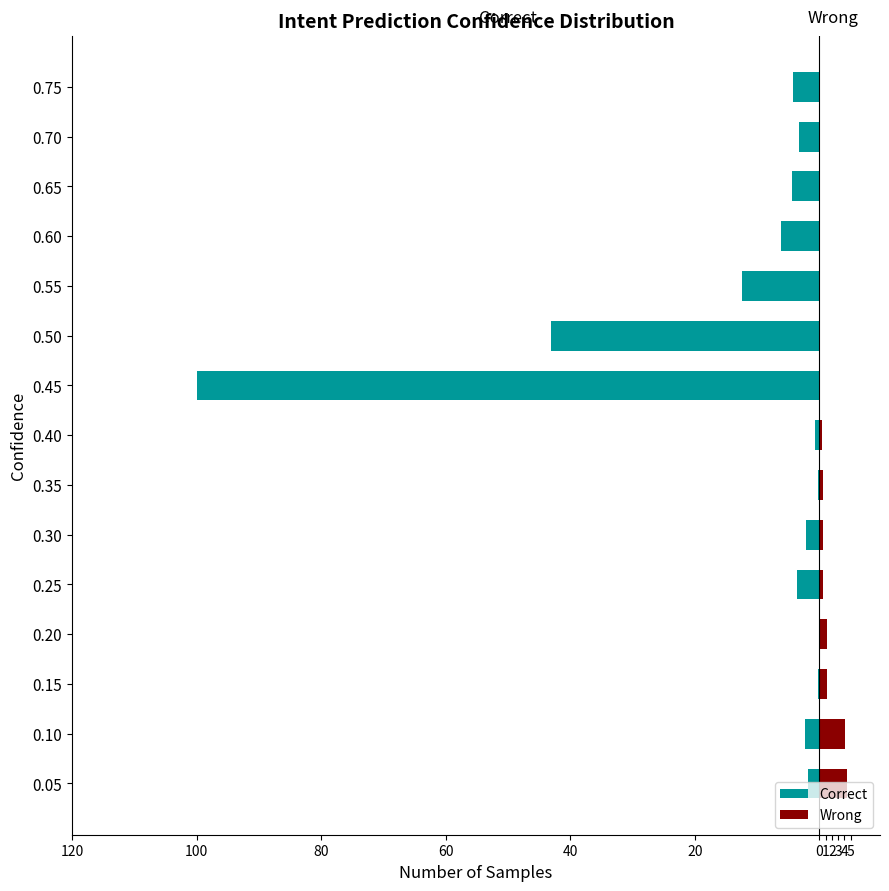

What position from the left is 0?

7